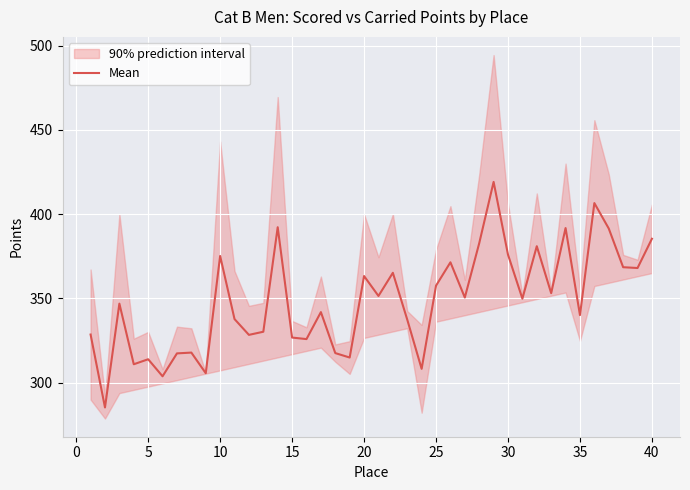

True or false: Mean has a value of 479.2 at 20.

False